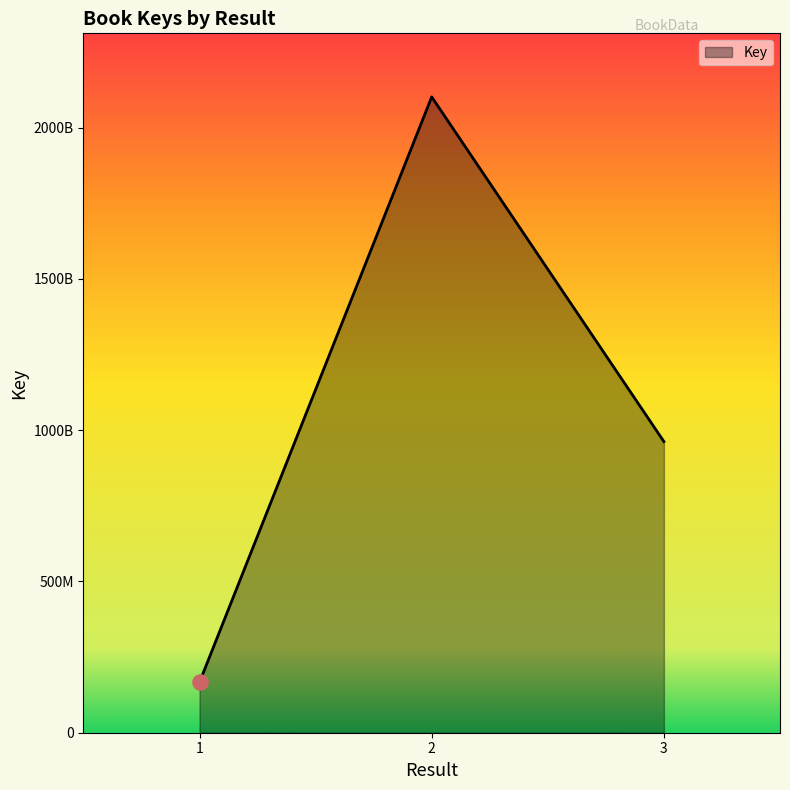

Is this an area chart (filled region under the line)?

Yes